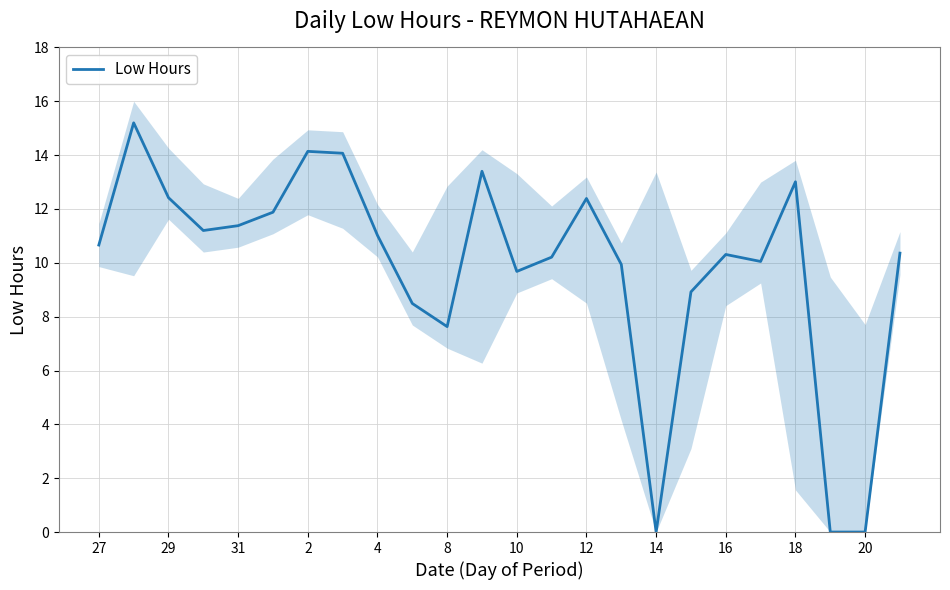

What is the highest value of the Low Hours series?

15.2